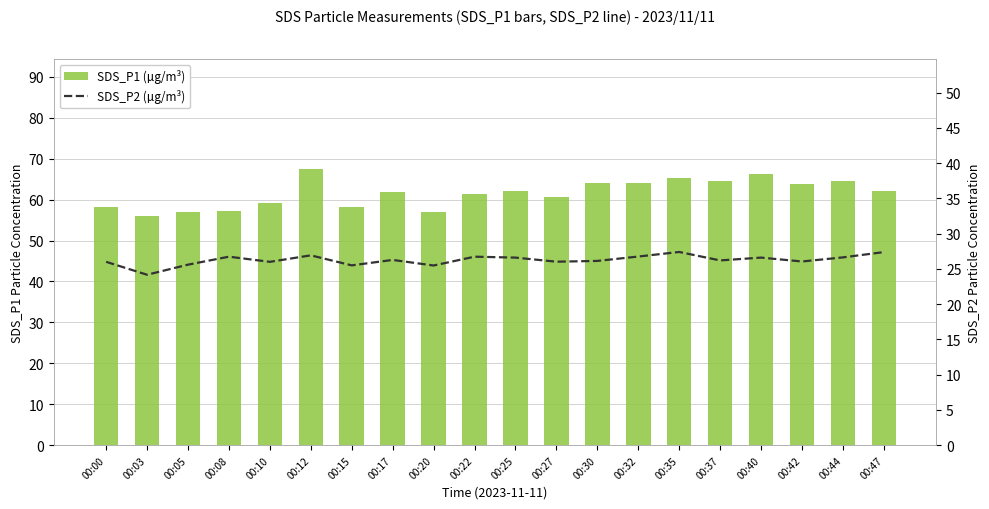

At which category does the chart reach its peak across all series?

00:12